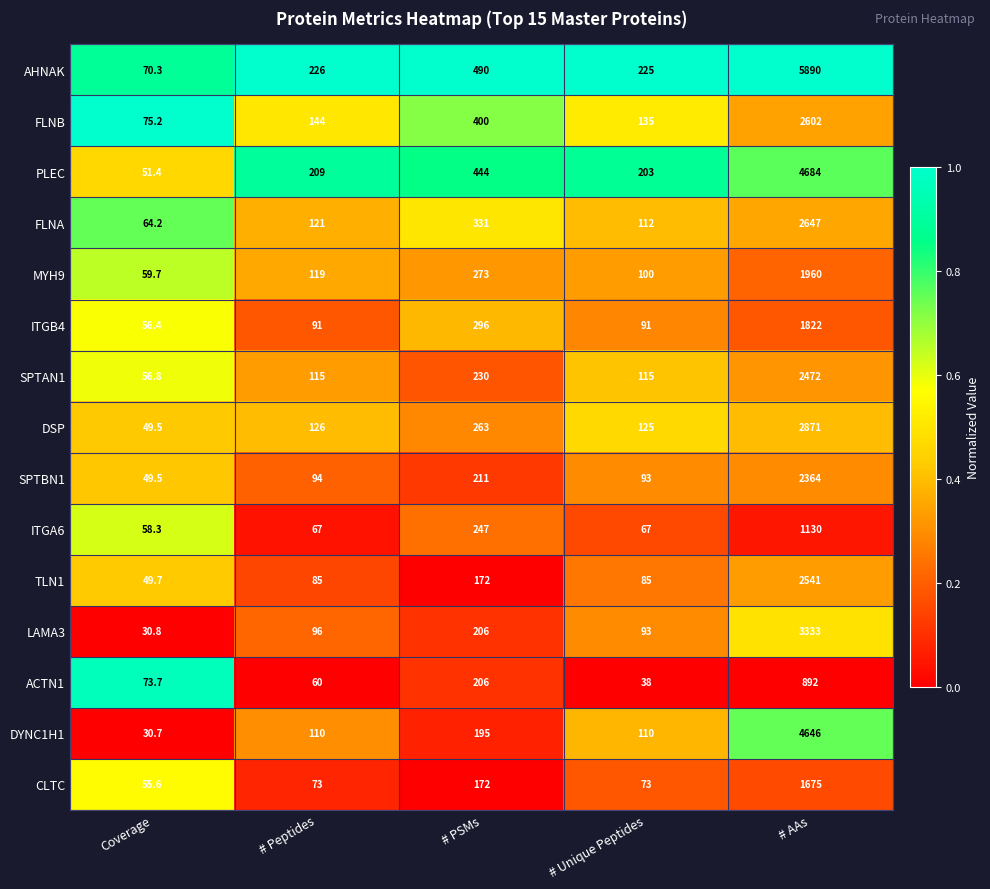

List the series in order of their peak value, lowest first.

ACTN1, ITGA6, CLTC, ITGB4, MYH9, SPTBN1, SPTAN1, TLN1, FLNB, FLNA, DSP, LAMA3, DYNC1H1, PLEC, AHNAK